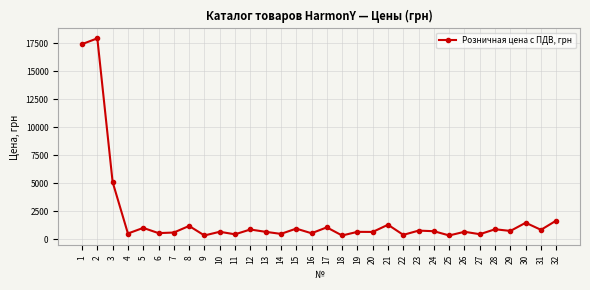

What is the average value?

1935.7